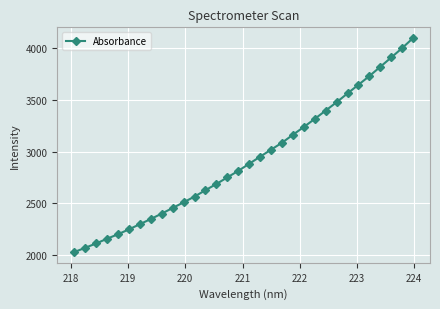

What is the minimum value shown in the chart?

2030.4